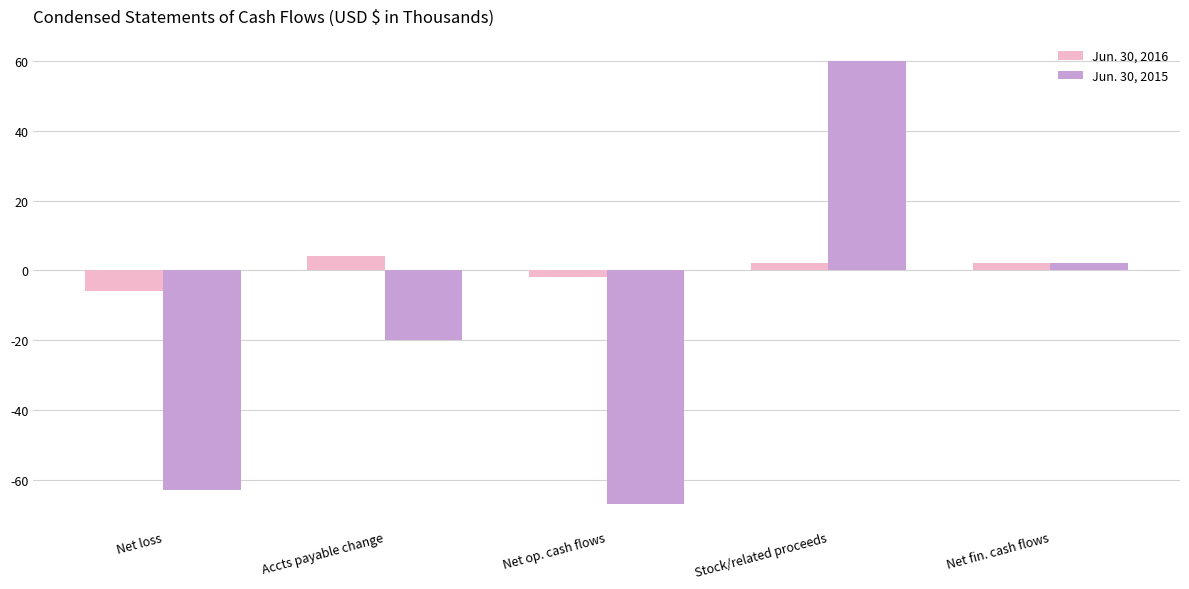

What is the difference between the maximum and minimum values in the Jun. 30, 2016 series?

10